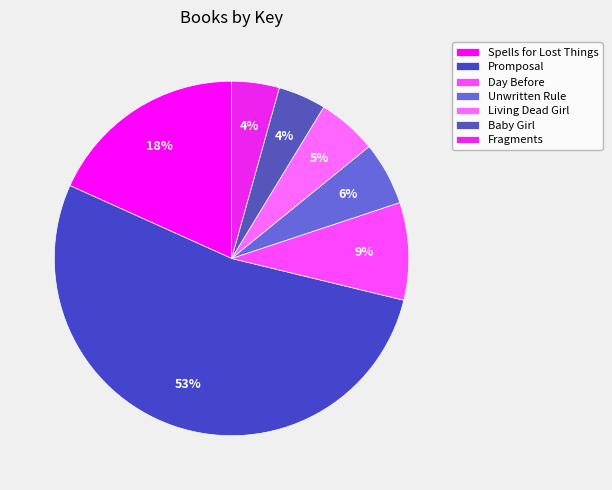

To the nearest percent, what percentage of the pie is Spells for Lost Things?

18%